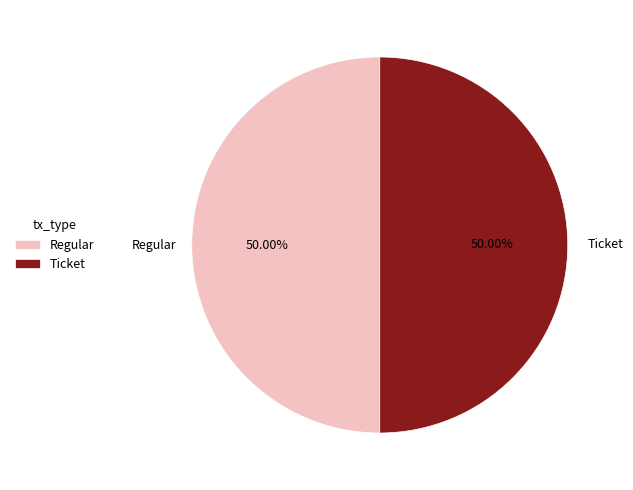

What is the ratio of the value at Ticket to the value at Regular?

1.0